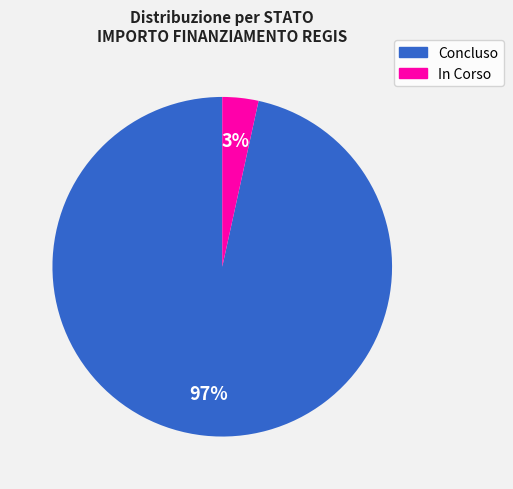

How many segments does this pie chart have?

2